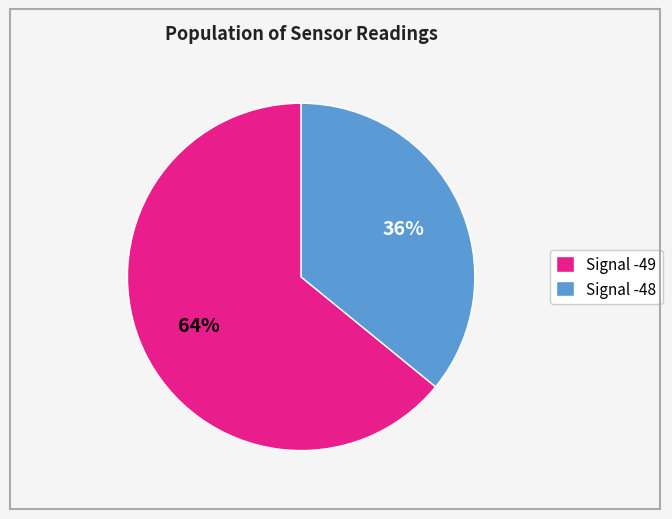

Which has a higher value, Signal -48 or Signal -49?

Signal -49